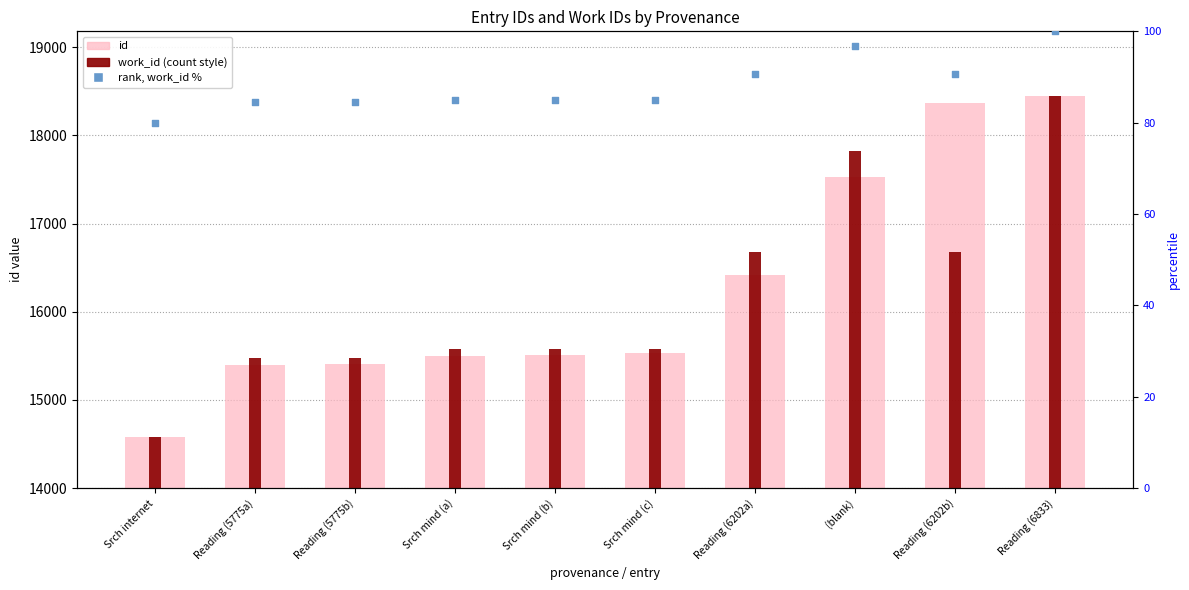

Which series has the largest Y range (max minus min)?

id